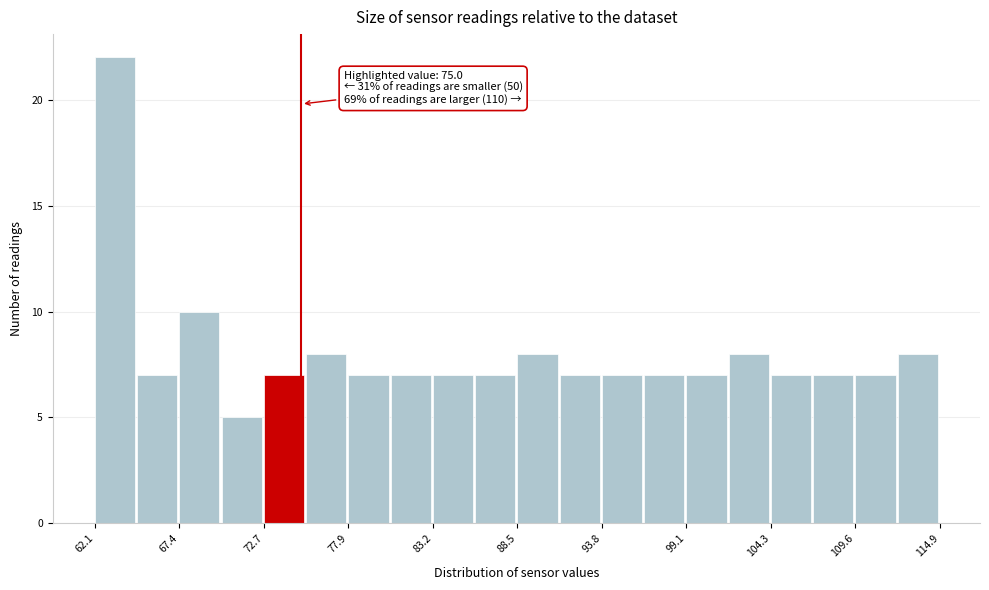

Around what value on the x-axis is the tallest bar? Give the approximate position of its centre, as read against the axis.

63